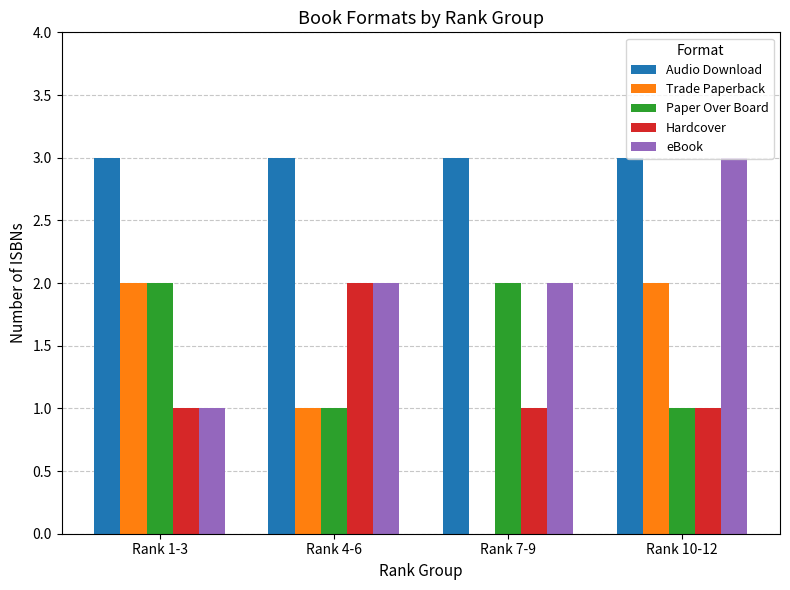

How many groups of bars are there?

4